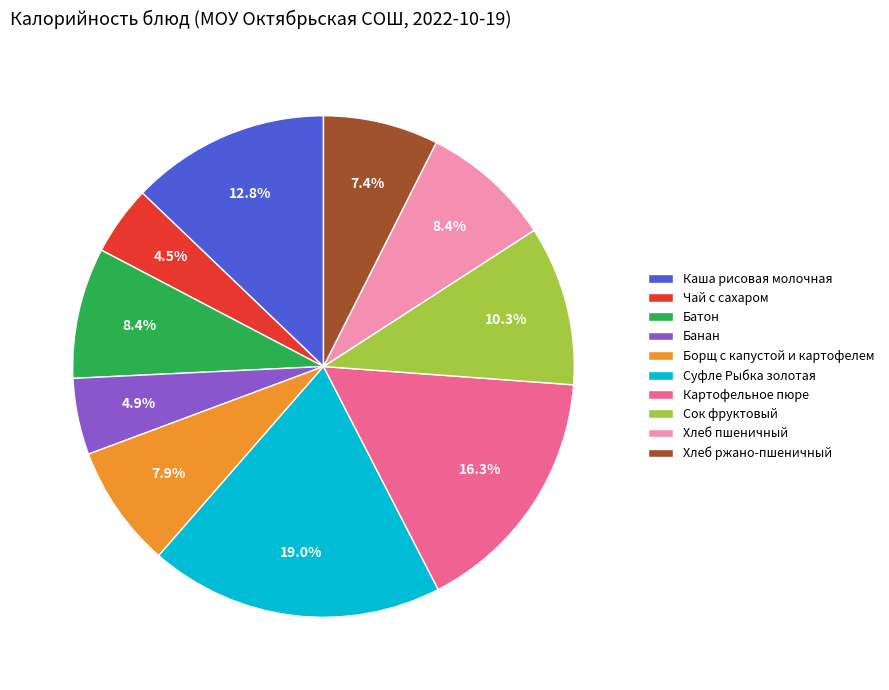

To the nearest percent, what portion does Сок фруктовый represent?

10%